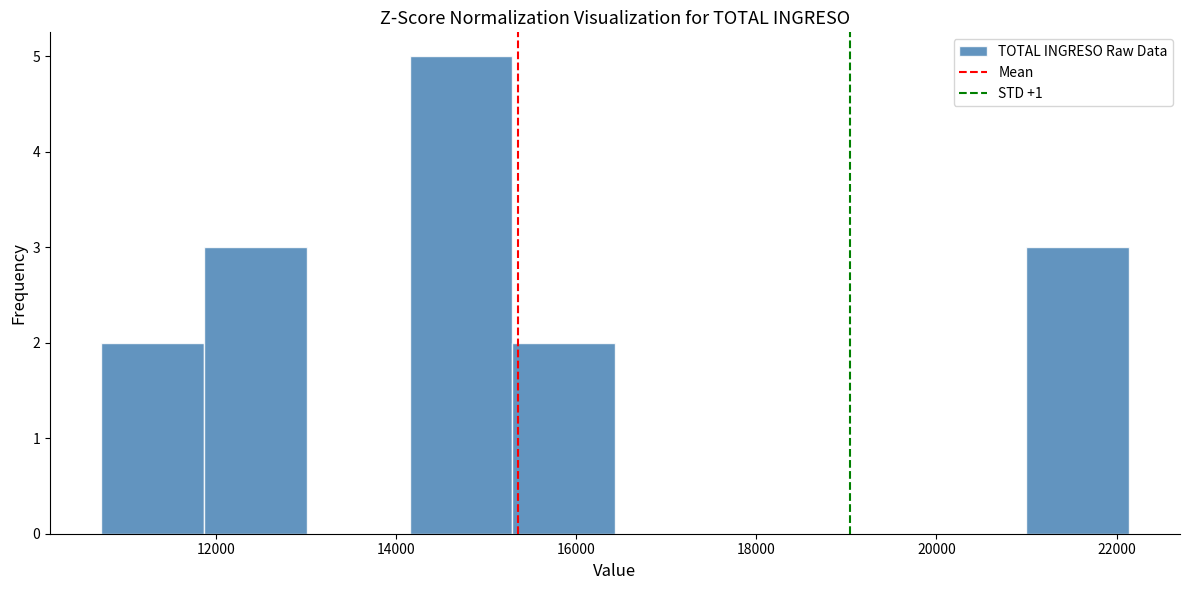

Reading left to right, transcribe this chart: for each bar, give the range it covers on the x-axis and its height. Neither the bar edges nor the heights are printed on the chart, so give them approximately, as read against the axes.

10800 to 11800: 2
11800 to 13000: 3
13000 to 14200: 0
14200 to 15200: 5
15200 to 16400: 2
16400 to 17600: 0
17600 to 18800: 0
18800 to 19800: 0
19800 to 21000: 0
21000 to 22200: 3